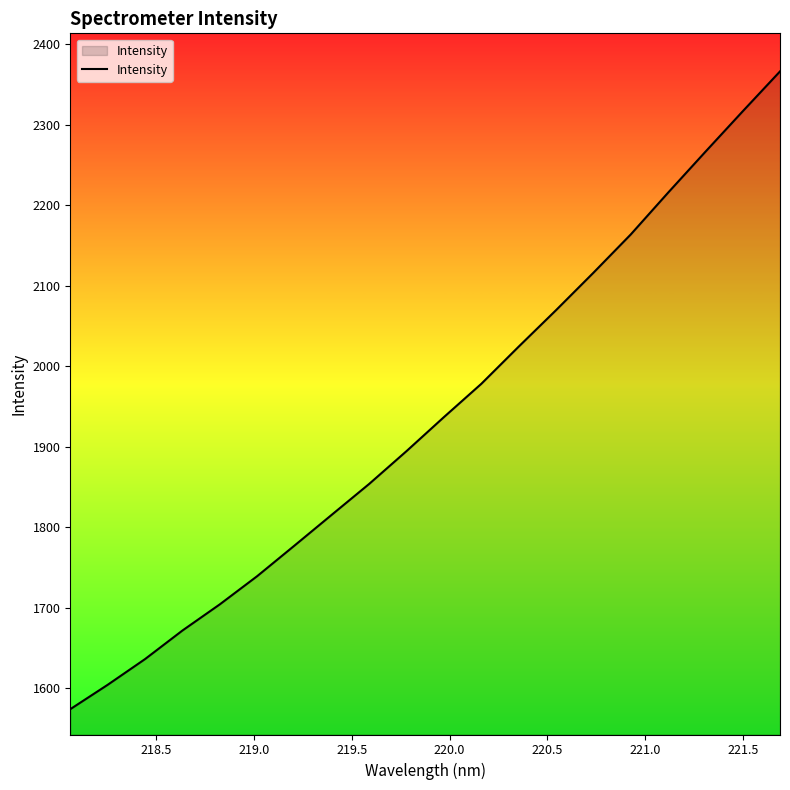

What is the smallest value displayed?

1573.7